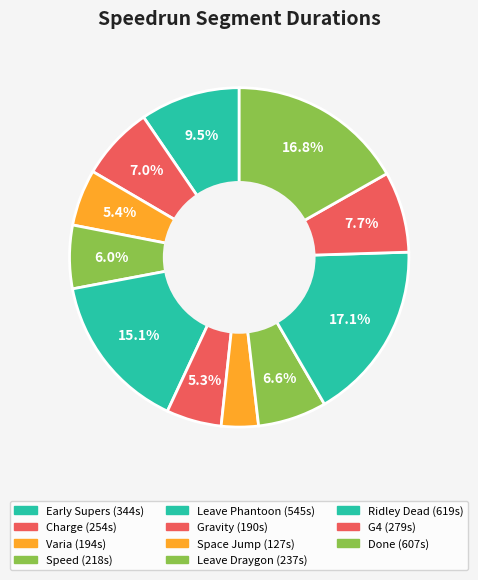

Does Gravity represent more than half of the total?

No